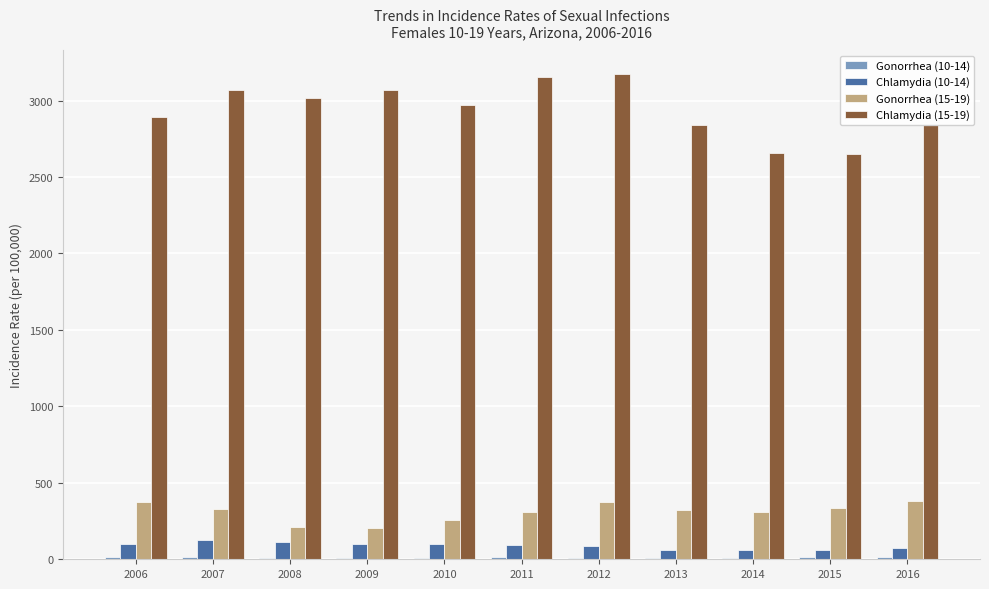

True or false: Chlamydia (15-19) has a value of 4088.2 at 2010.

False